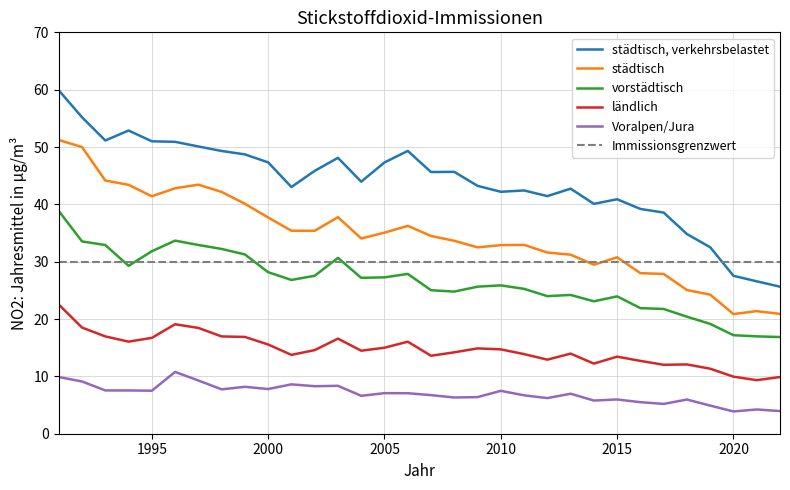

Is this an area chart (filled region under the line)?

No